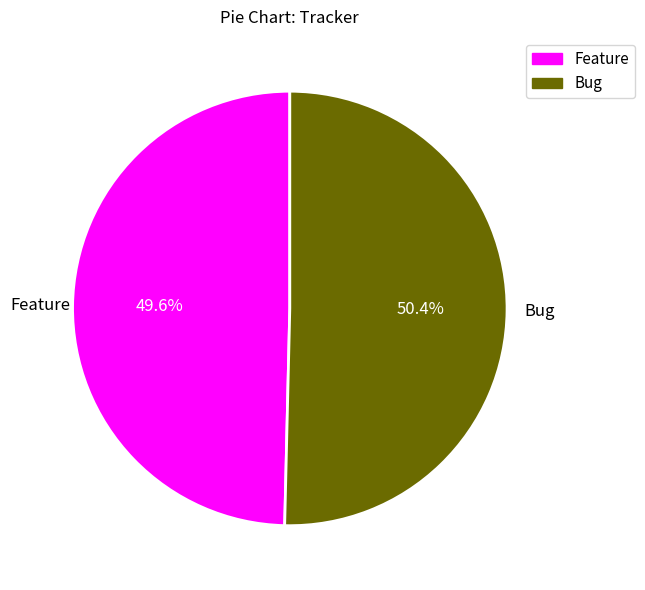

Is there any slice that represents more than half of the pie?

Yes